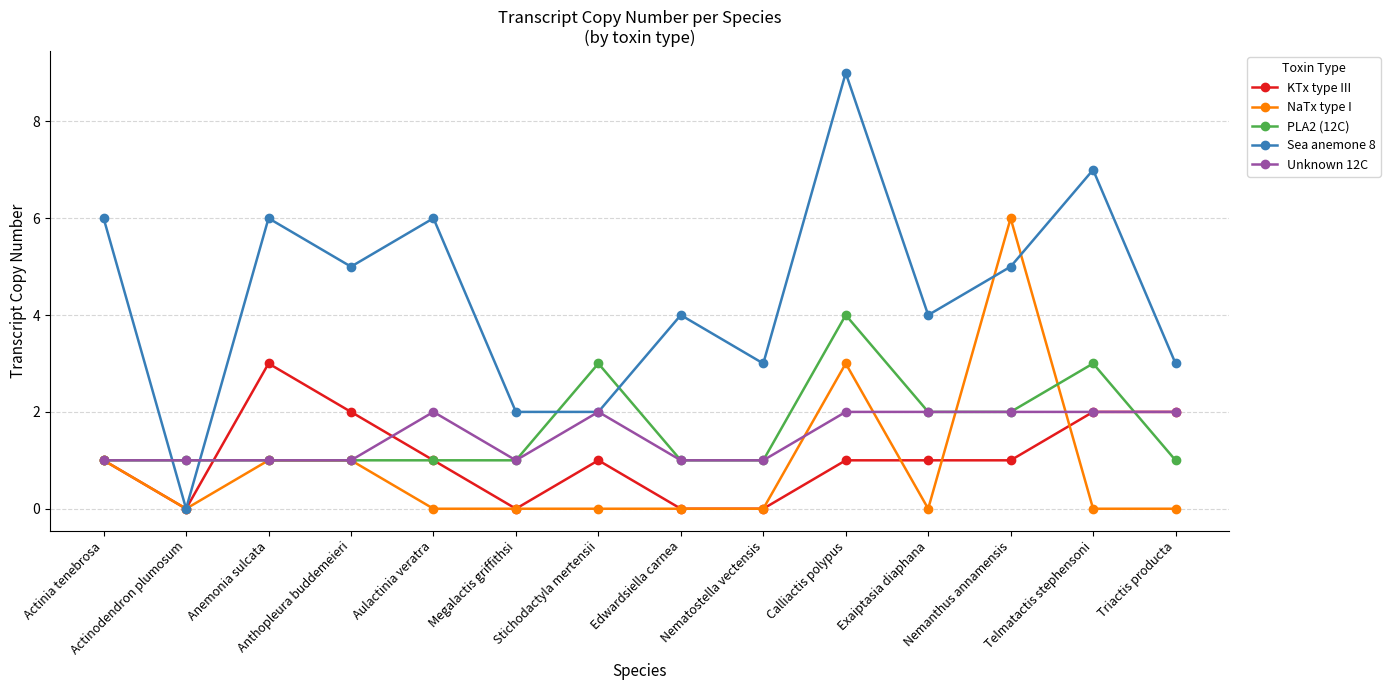

Is it true that KTx type III equals 0 at Anthopleura buddemeieri?

False